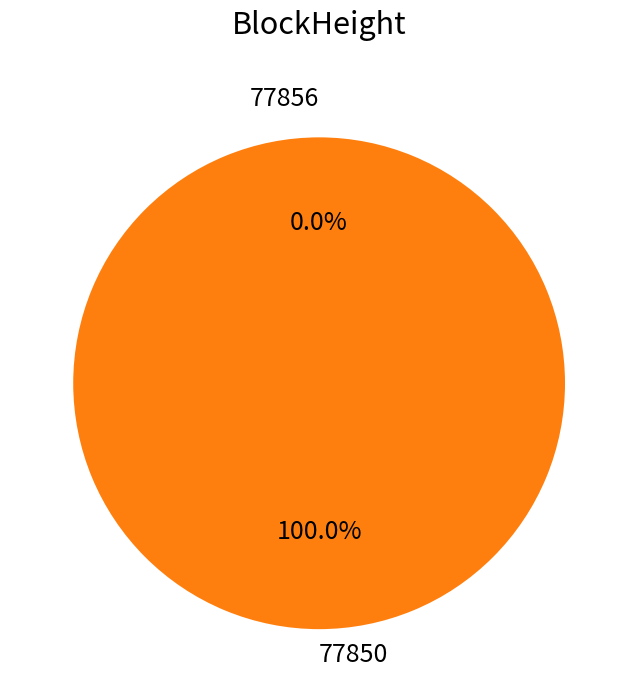

Which slice is the smallest?

77856